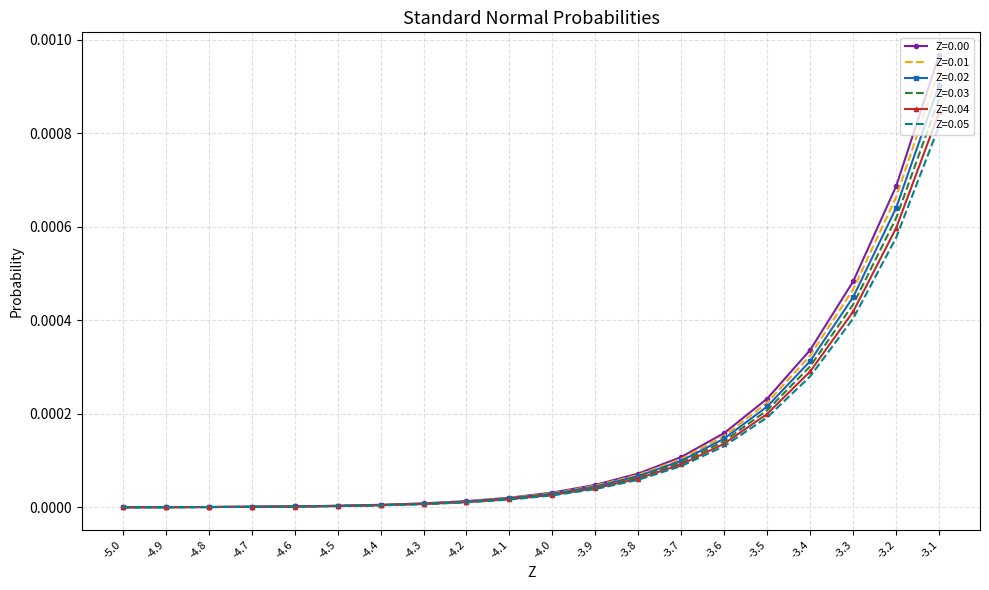

The value of Z=0.02 at -3.5 is 0.0. True or false?

True